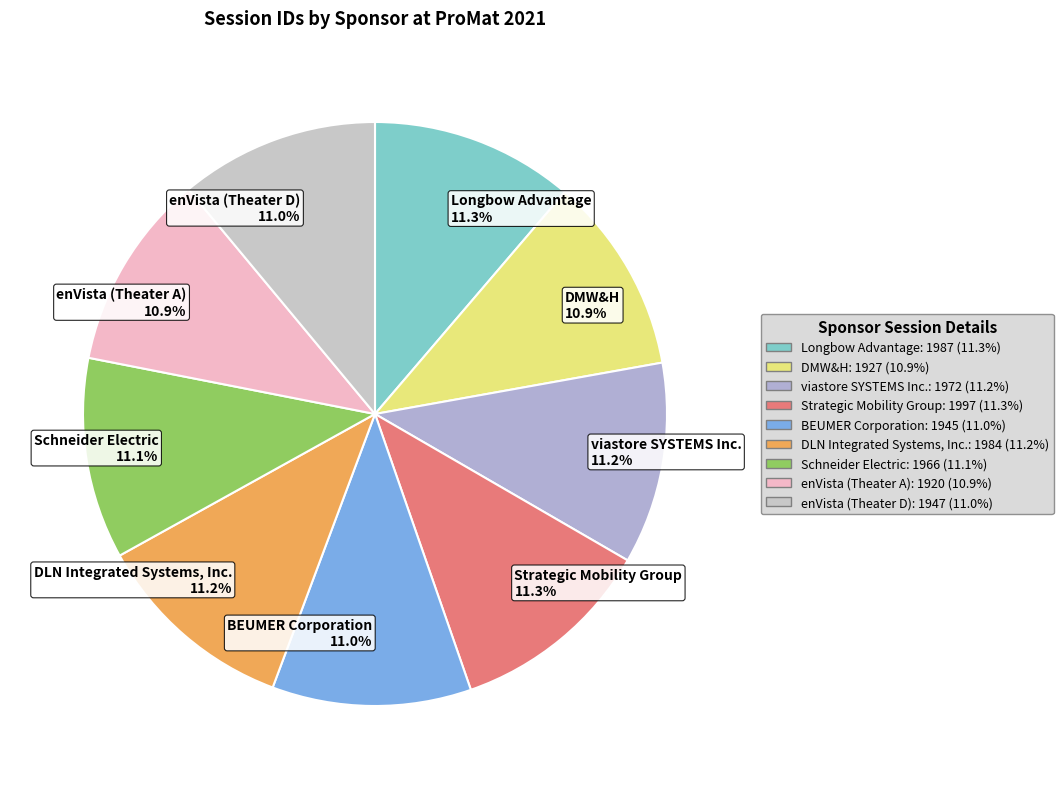

How many segments does this pie chart have?

9